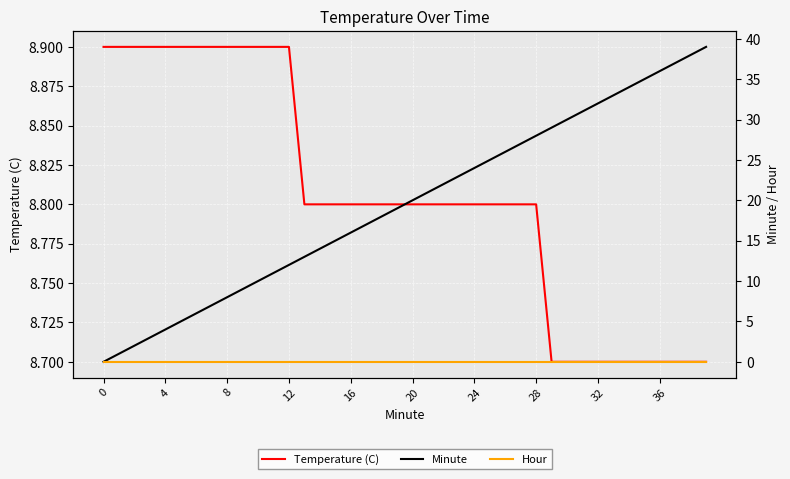

What is the greatest value displayed?

39.0